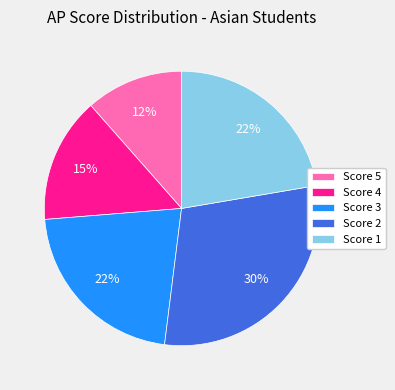

What is the largest slice in the pie chart?

Score 2